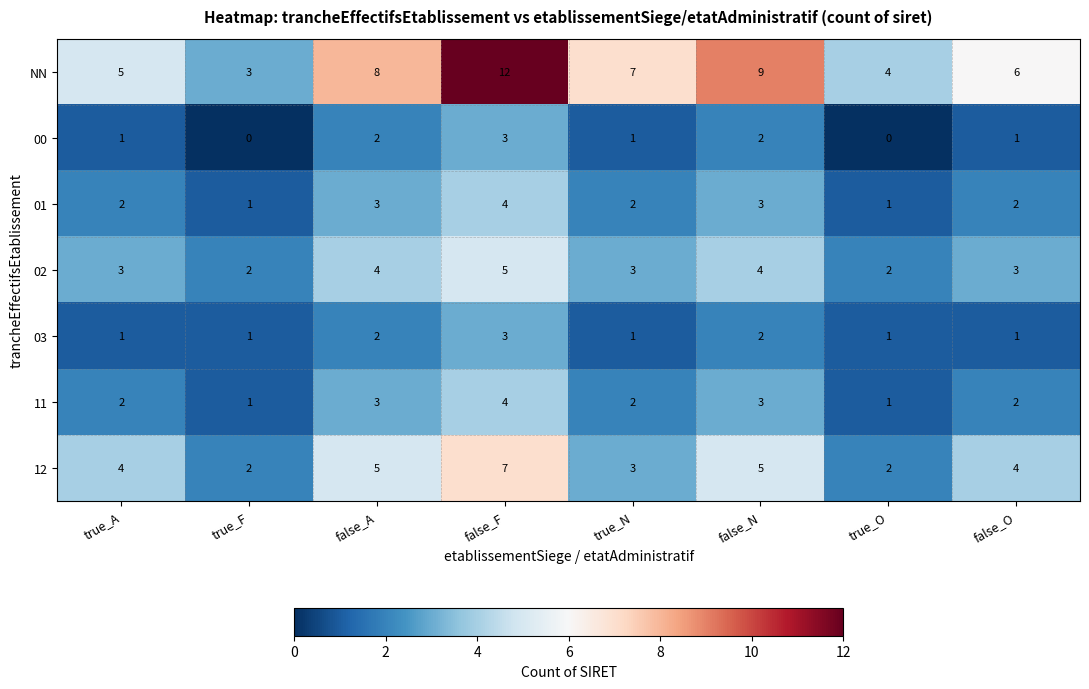

What is the difference between the second highest and second lowest values in the NN series?

5